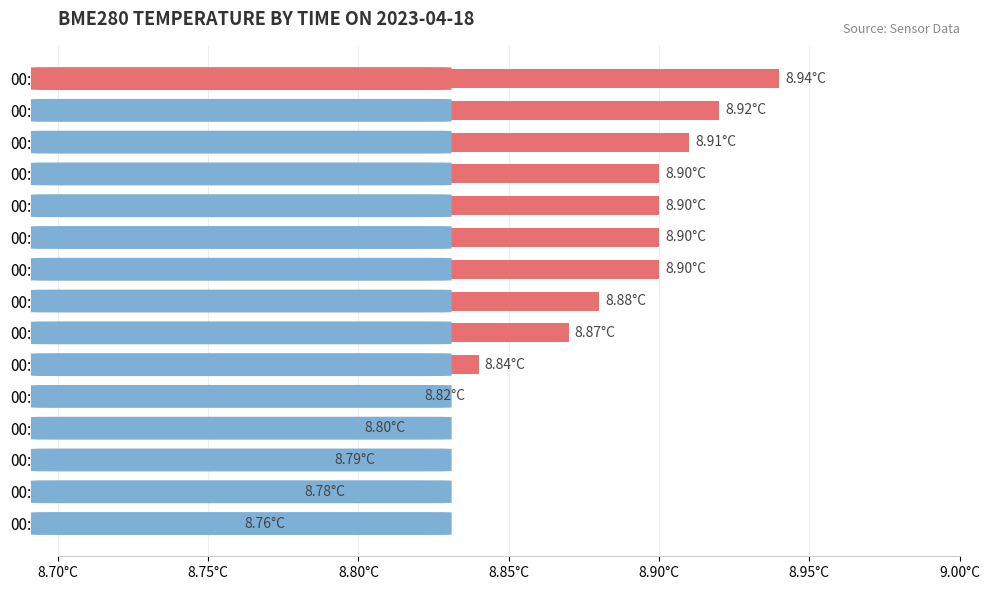

Are the bars grouped side by side (vs. stacked)?

No